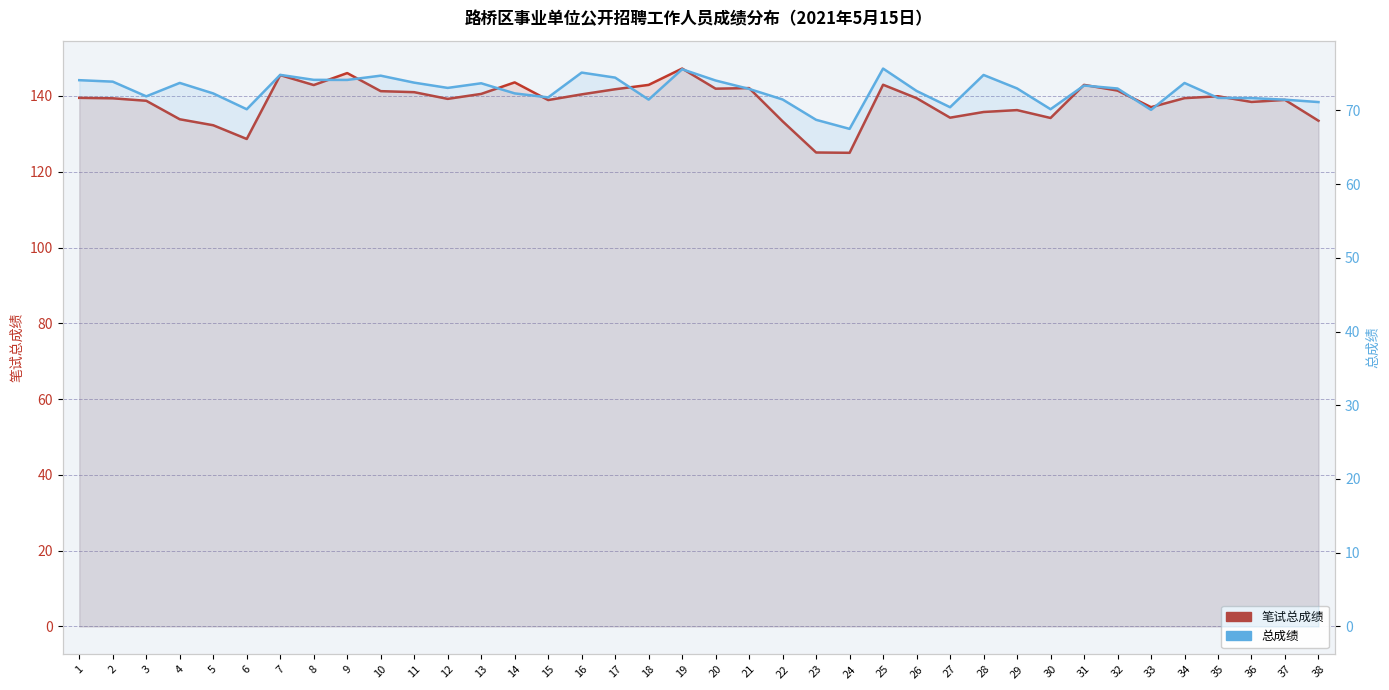

At which label is 总成绩 closest to 71?

38